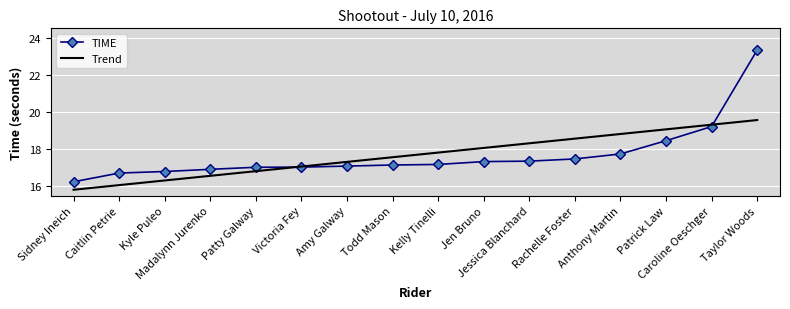

Which series has the largest range (max minus min)?

TIME